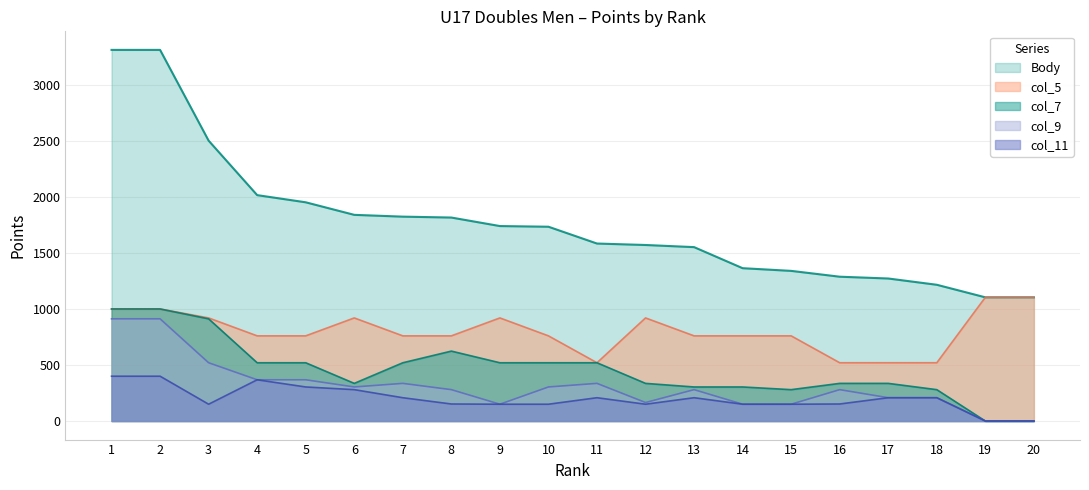

What are all the series names shown in the legend?

Body, col_5, col_7, col_9, col_11